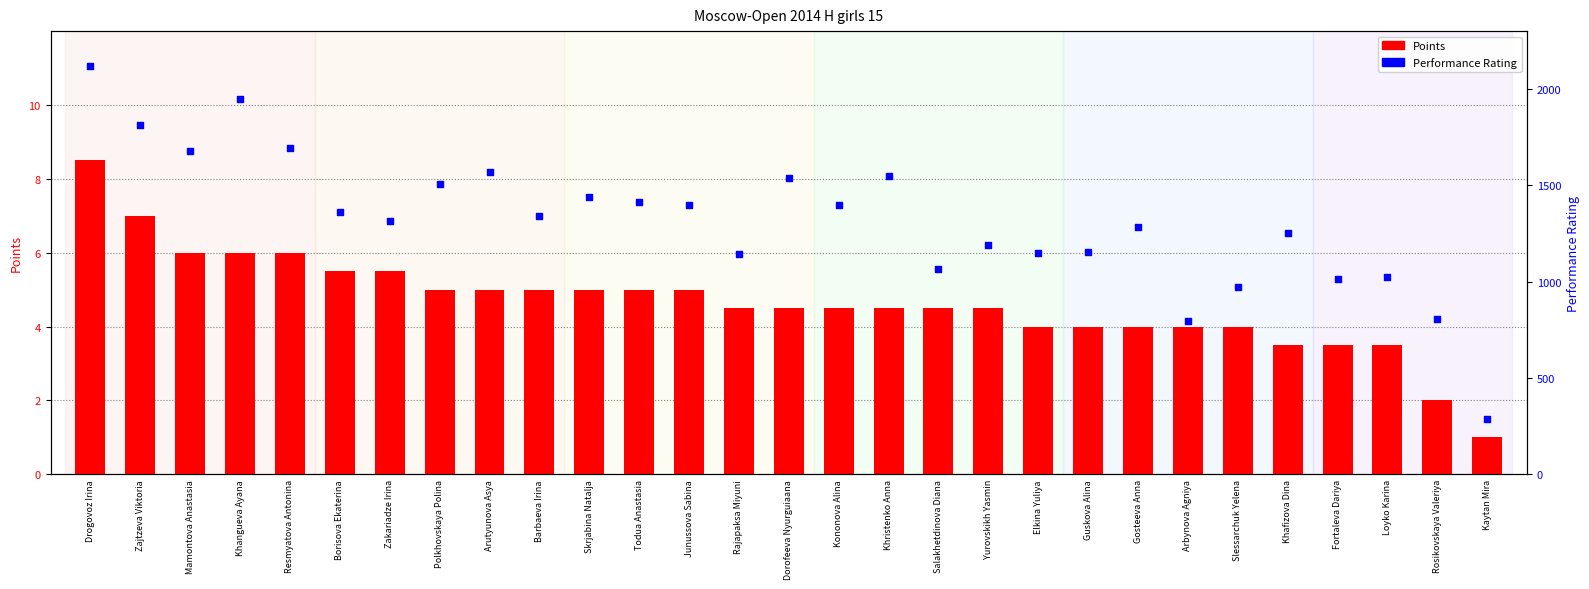

Which series contains the lowest Y value?

Points